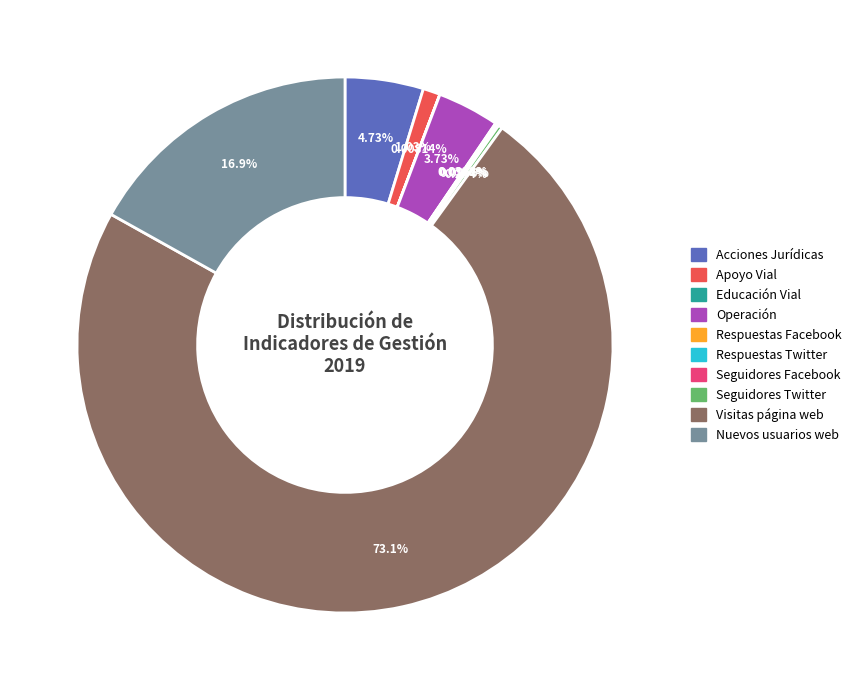

Which category has the biggest portion of the pie?

Visitas página web